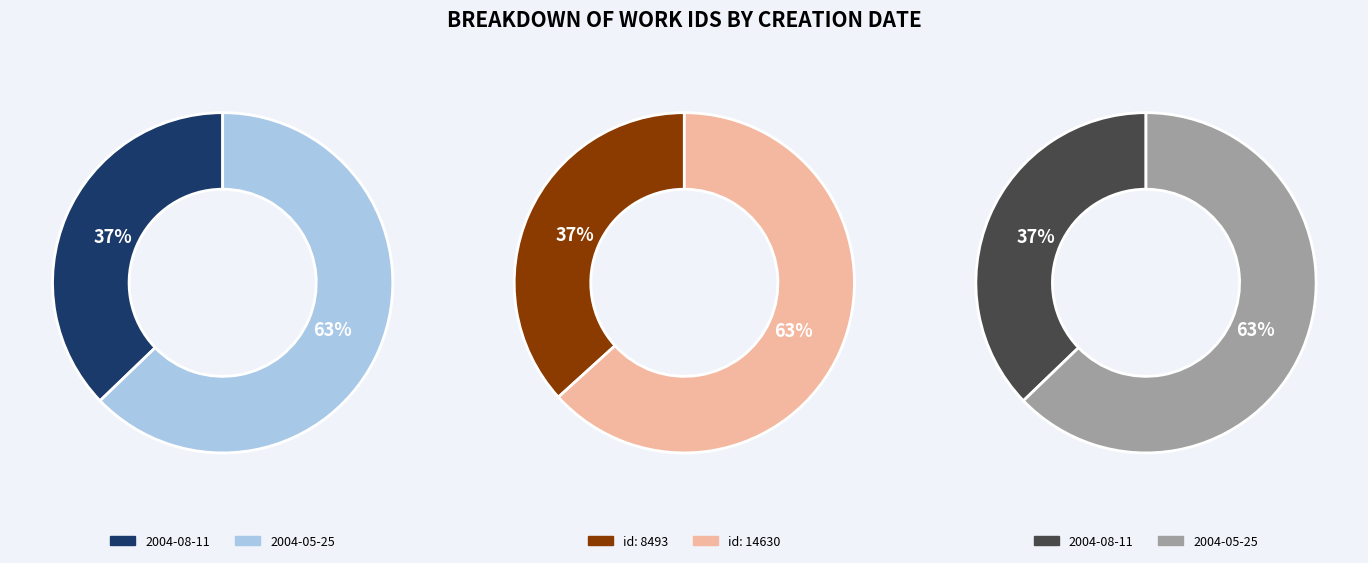

Combined, what portion of the pie is 2004-05-25 and 2004-08-11?

100.0%